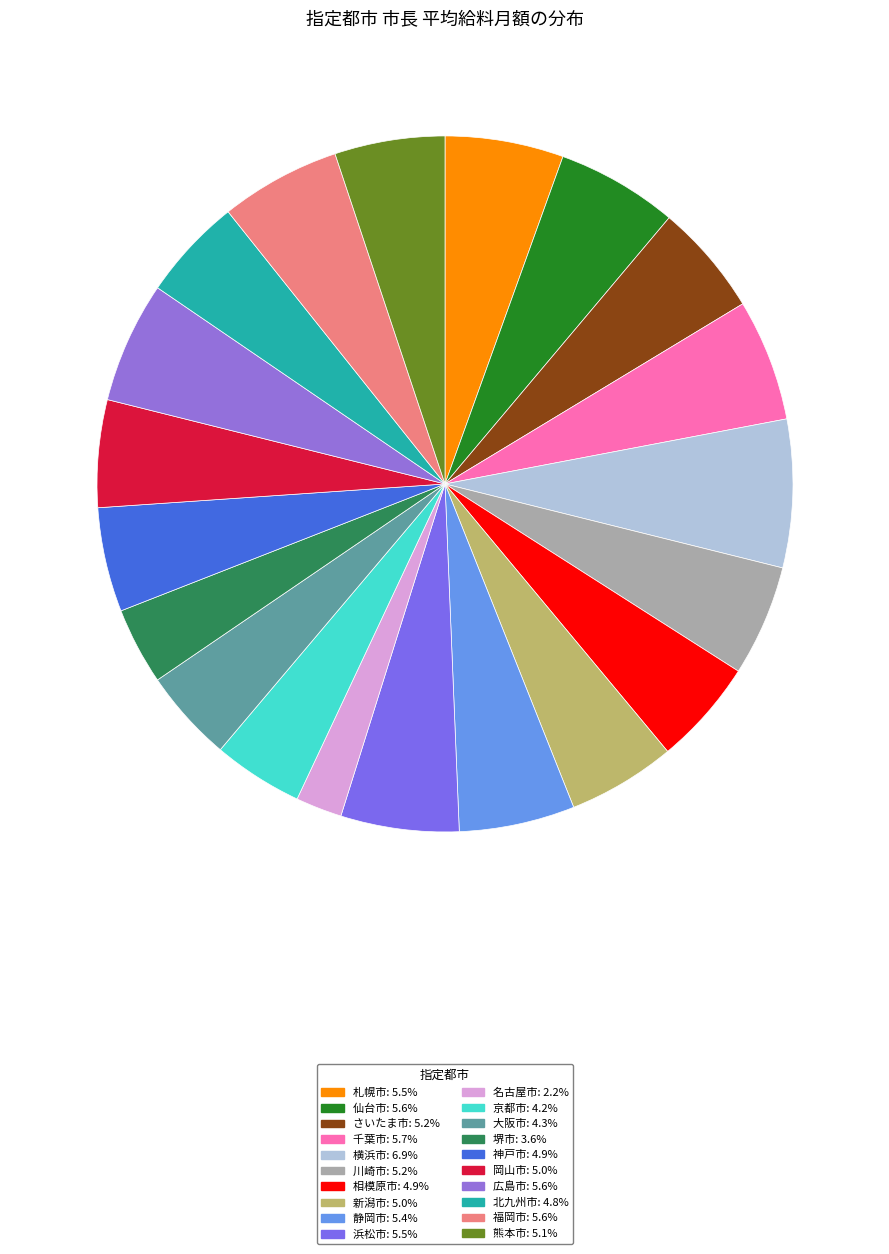

To the nearest percent, what portion does 浜松市 represent?

5%